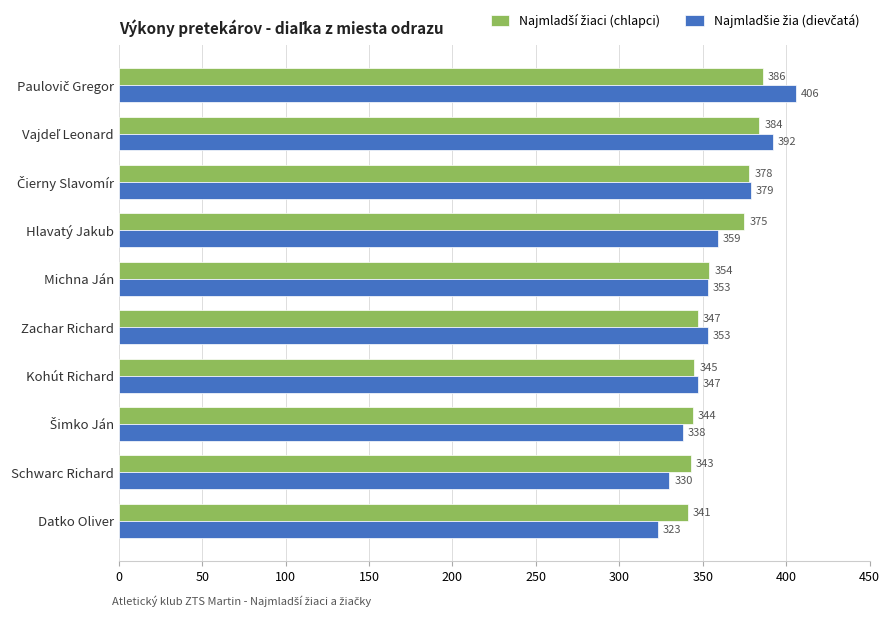

What is the total value across all series at Zachar Richard?

700